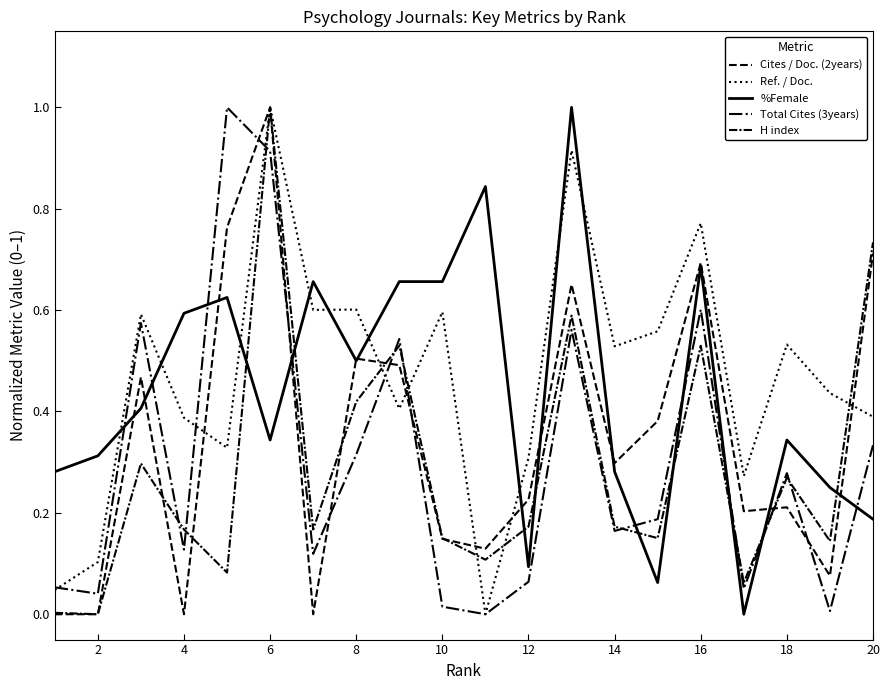

Does the chart have visible grid lines?

No